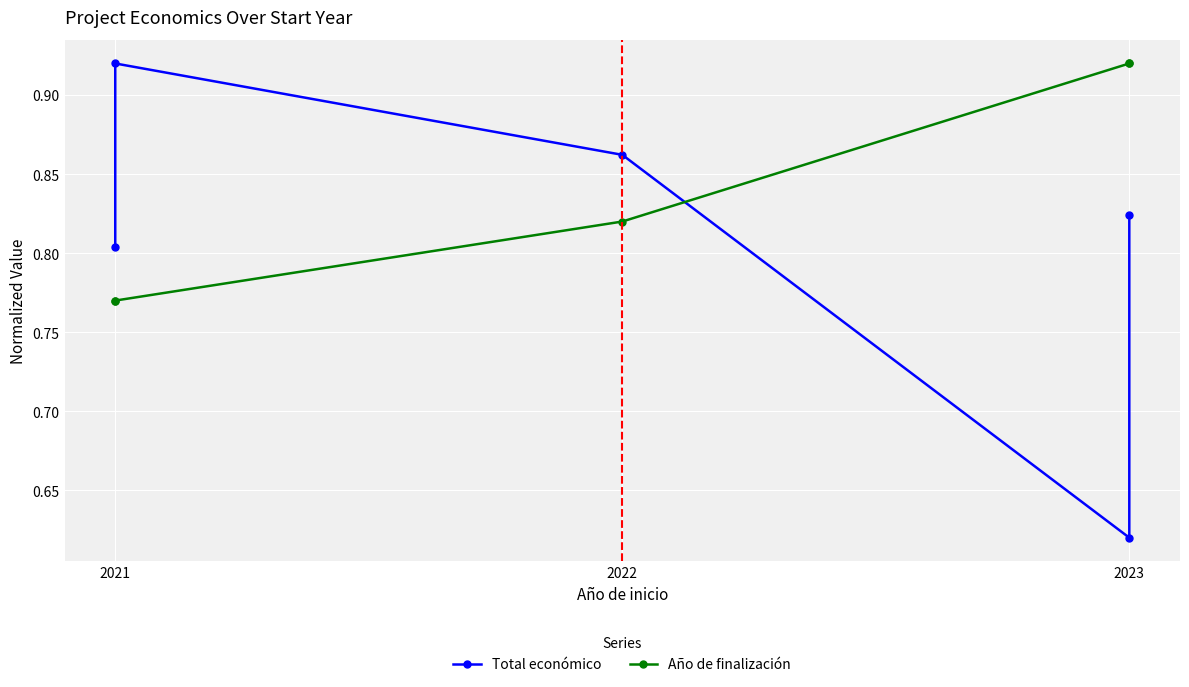

Is the value of Año de finalización at 2021 greater than the value of Total económico at 2021?

No